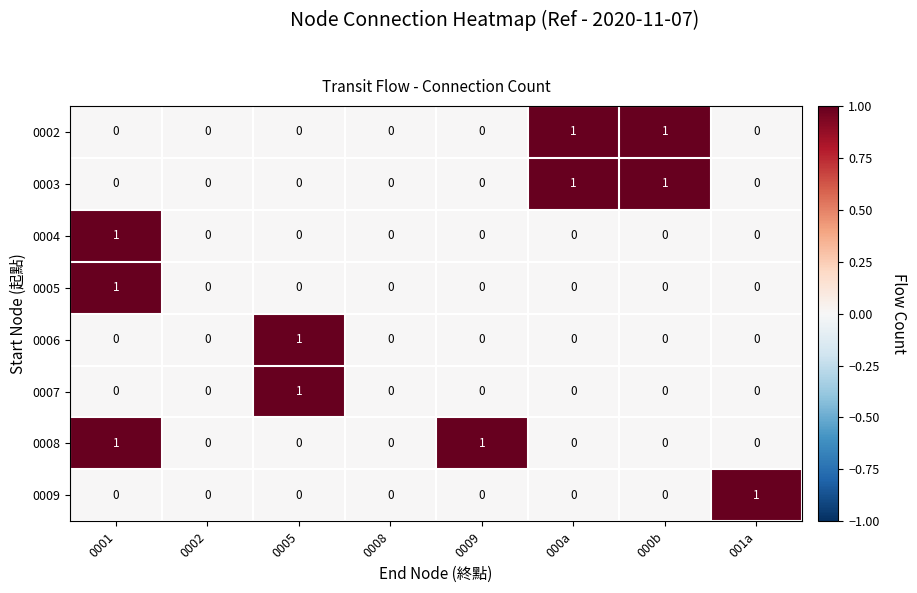

Is the value of 0008 at 0001 greater than the value of 0002 at 0009?

Yes